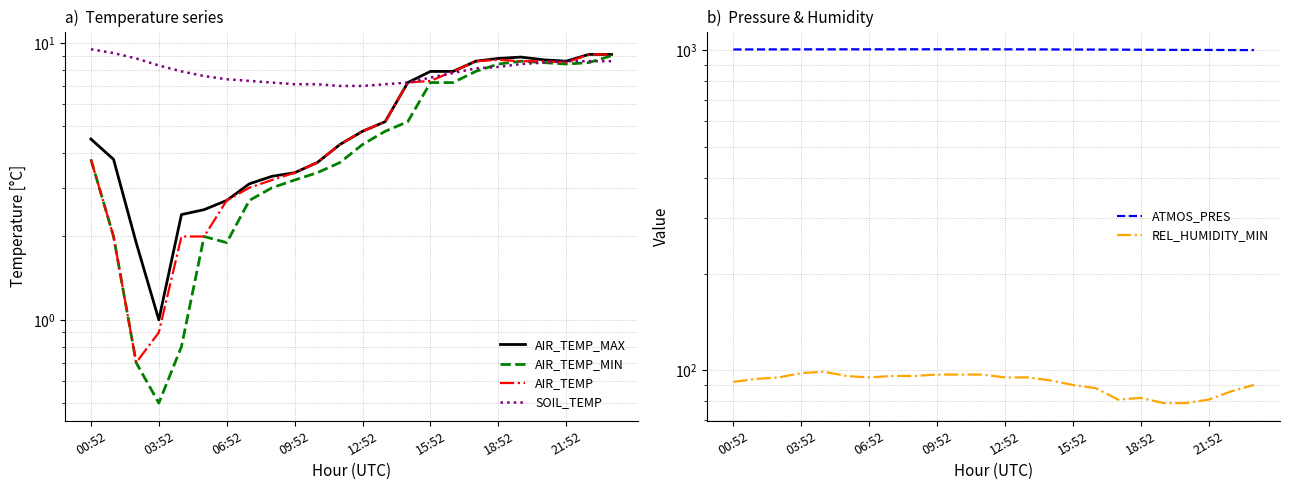

Rank the series by their maximum value, from lowest to highest.

AIR_TEMP_MIN, AIR_TEMP_MAX, AIR_TEMP, SOIL_TEMP, REL_HUMIDITY_MIN, ATMOS_PRES